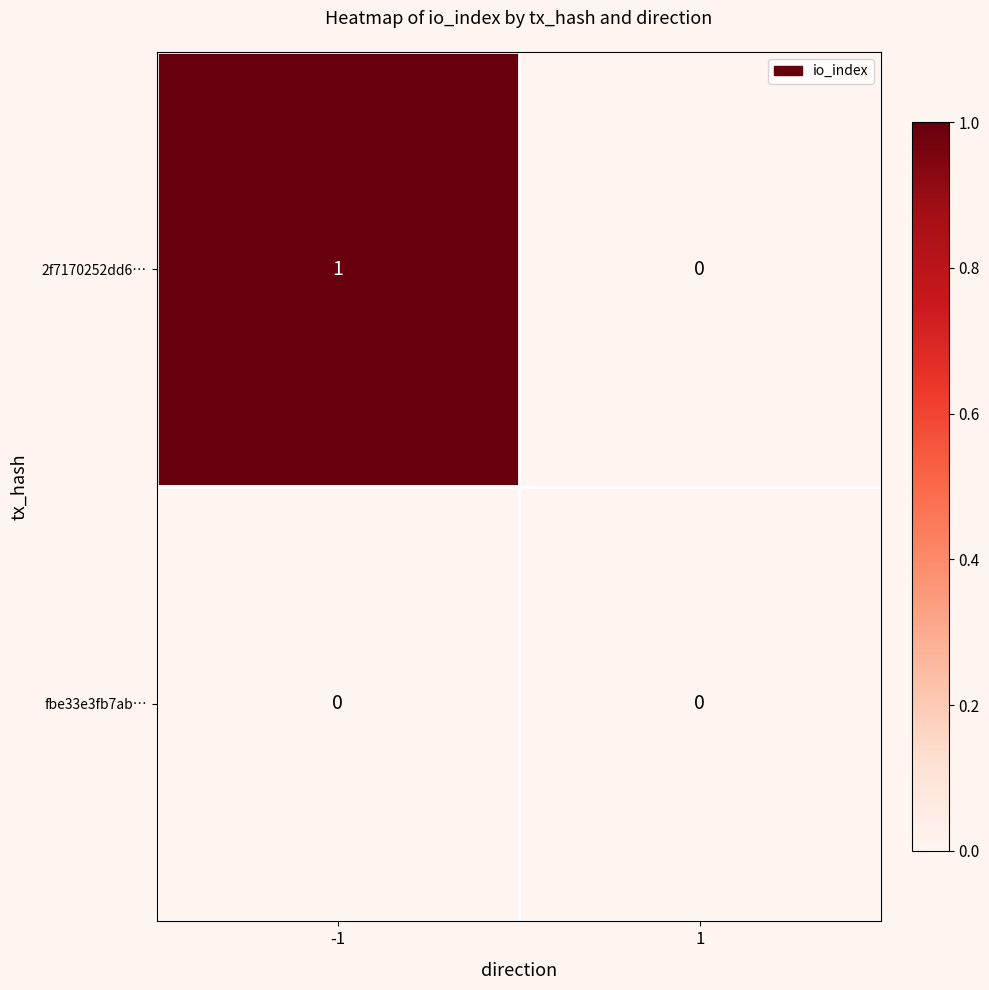

The value of 2f7170252dd6… at -1 is 1. True or false?

True